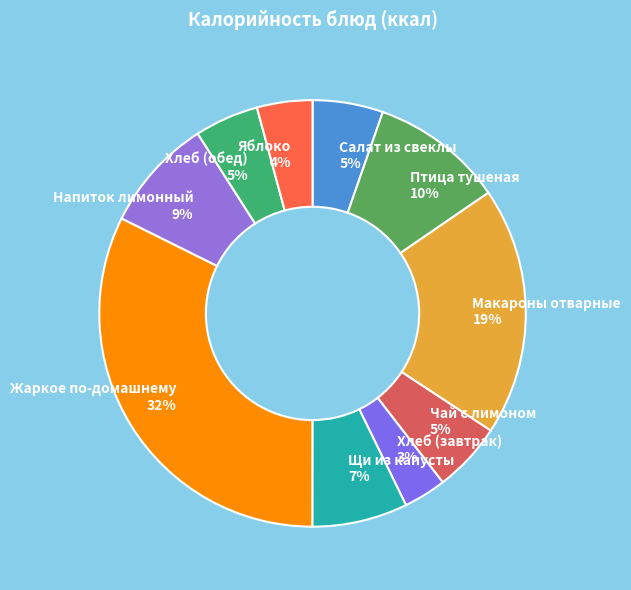

Is it true that Салат из свеклы is 5% of the pie?

True